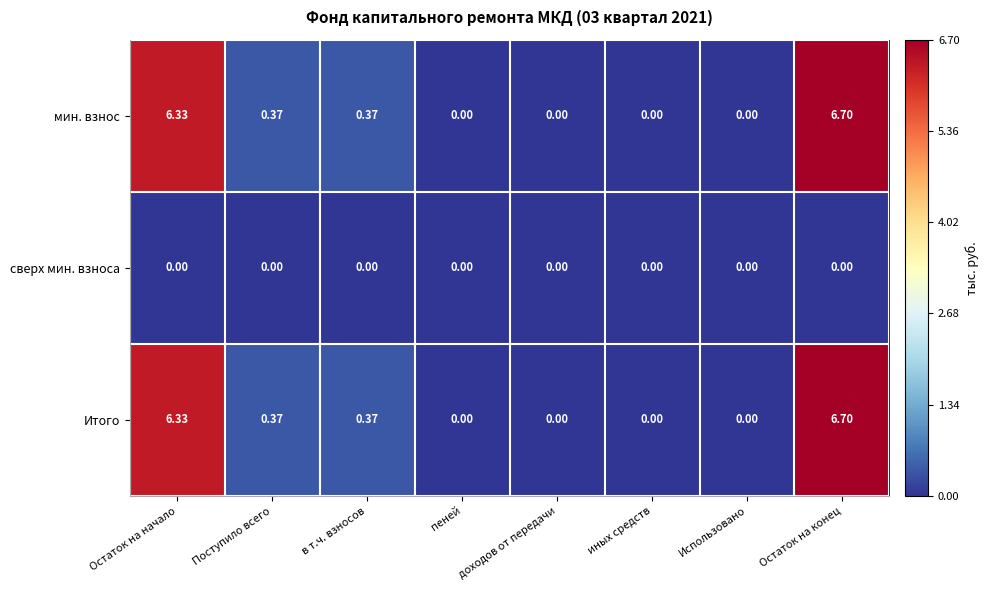

At which category is the sum across all series the highest?

Остаток на конец